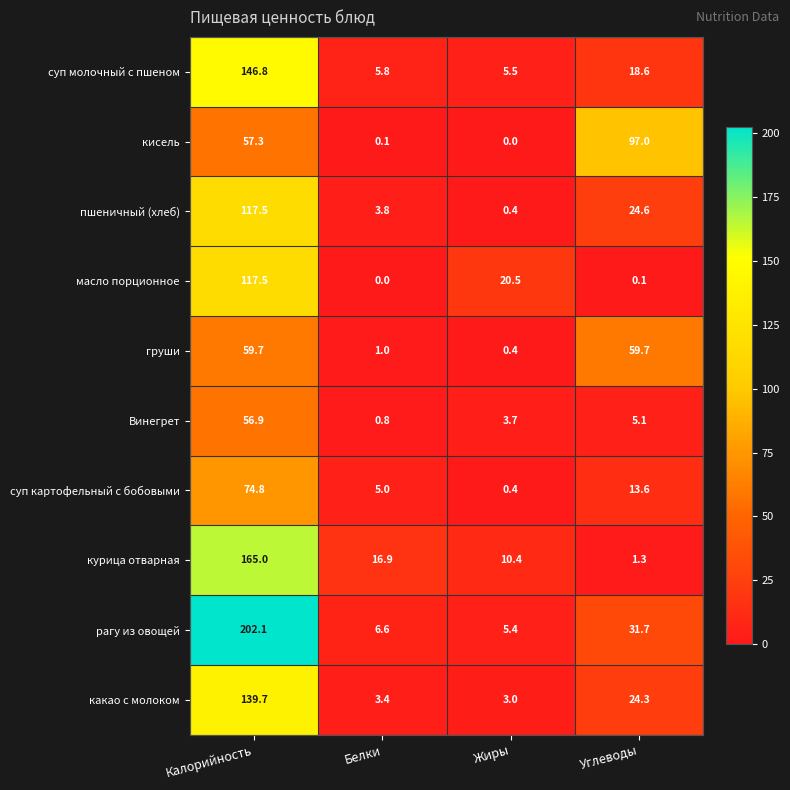

At which category does the chart reach its peak across all series?

Калорийность